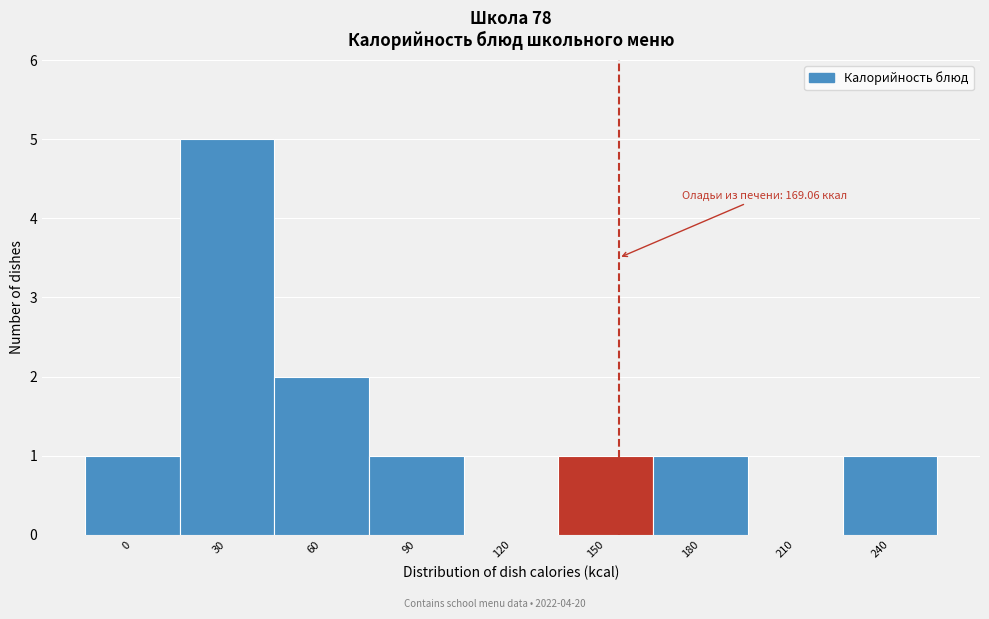

Reading left to right, transcribe all the data shown in this chart.

0=1	30=5	60=2	90=1	120=0	150=1	180=1	210=0	240=1